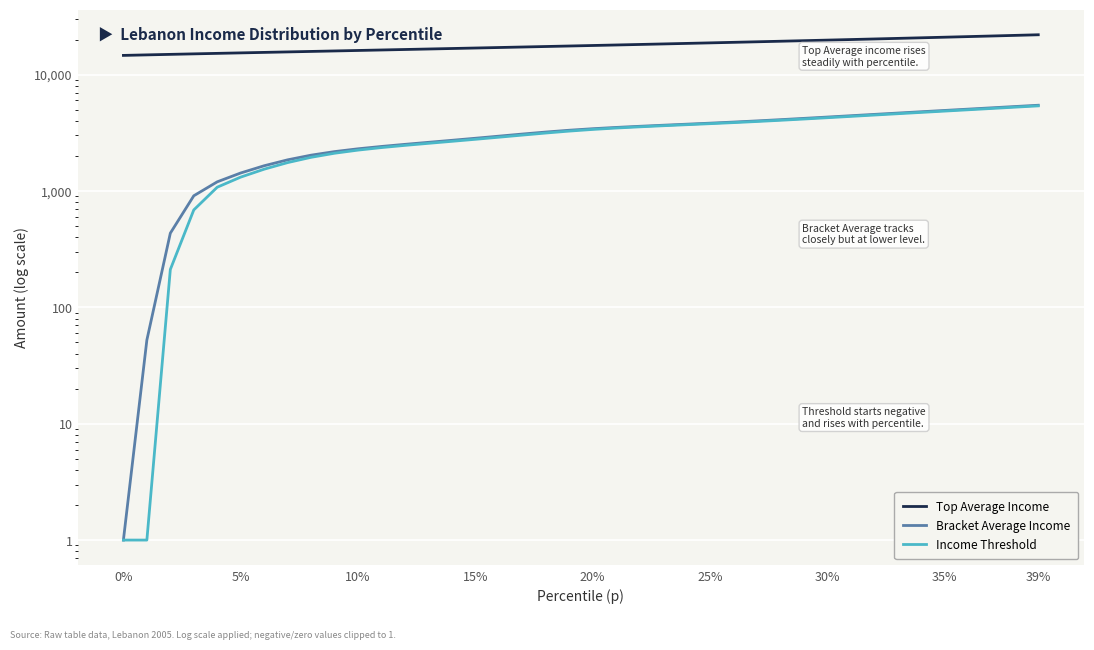

Where does the Top Average Income series first go above 17772?

20